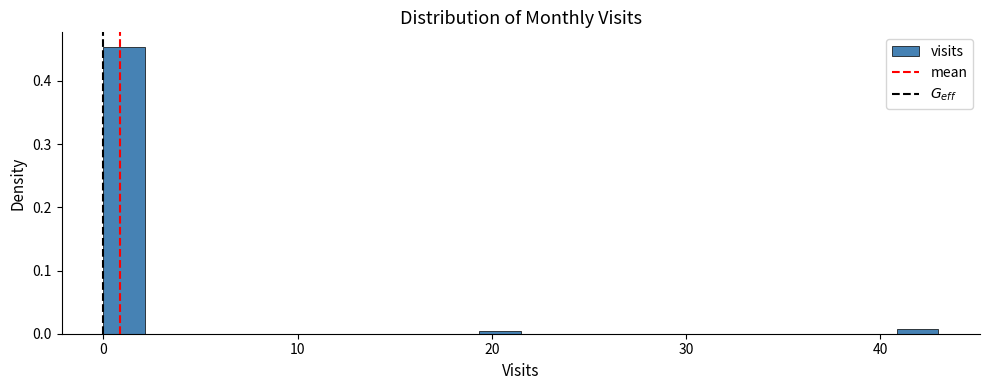

Read against the x-axis, roughly where is the centre of the tallest bar?

1